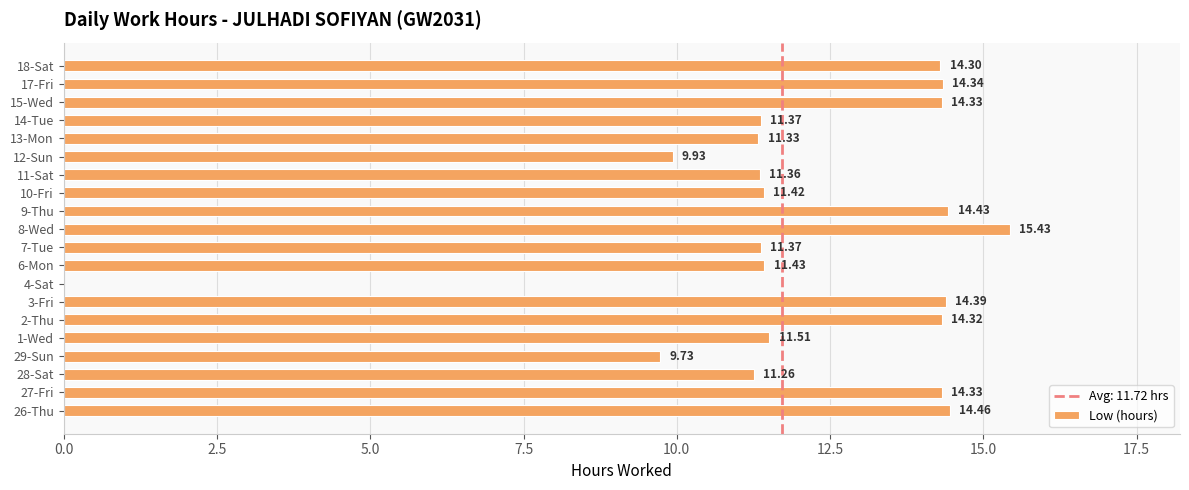

Which has a higher value, 26-Thu or 8-Wed?

8-Wed